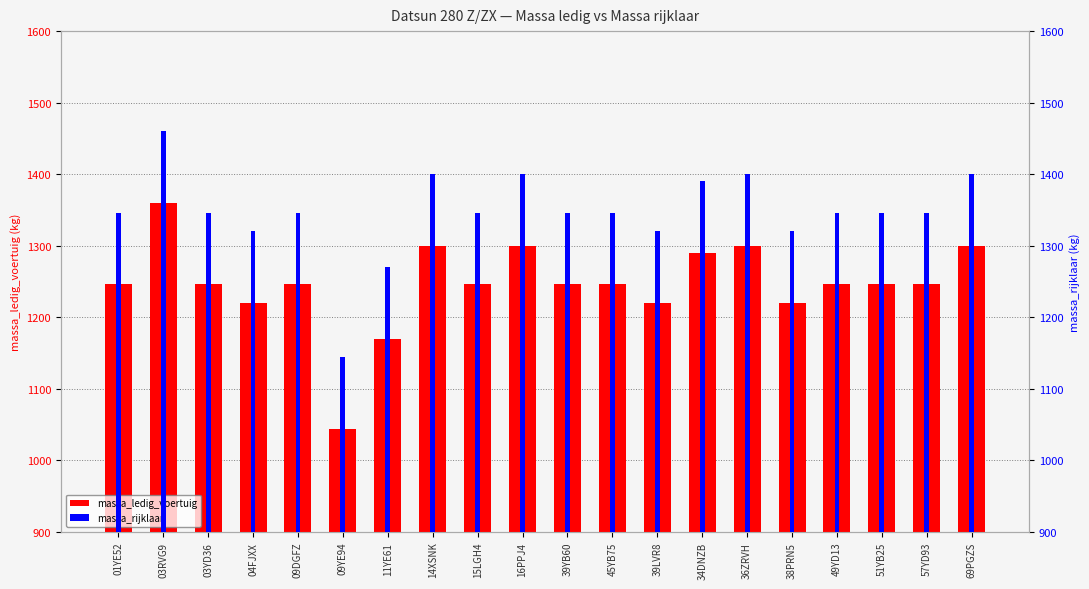

Reading left to right, list all the values displayed in this chart.

massa_ledig_voertuig: 01YE52=1246	03RVG9=1360	03YD36=1246	04FJXX=1220	09DGFZ=1246	09YE94=1044	11YE61=1170	14XSNK=1300	15LGH4=1246	16PPJ4=1300	39YB60=1246	45YB75=1246	39LVR8=1220	34DNZB=1290	36ZRVH=1300	38PRN5=1220	49YD13=1246	51YB25=1246	57YD93=1246	69PGZS=1300
massa_rijklaar: 01YE52=1346	03RVG9=1460	03YD36=1346	04FJXX=1320	09DGFZ=1346	09YE94=1144	11YE61=1270	14XSNK=1400	15LGH4=1346	16PPJ4=1400	39YB60=1346	45YB75=1346	39LVR8=1320	34DNZB=1390	36ZRVH=1400	38PRN5=1320	49YD13=1346	51YB25=1346	57YD93=1346	69PGZS=1400